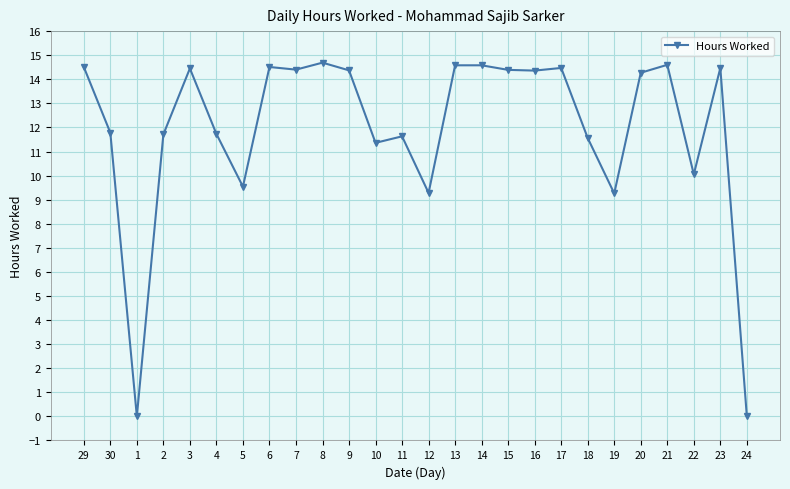

Approximately how many times larger is the value at 12 compared to 9?

0.6